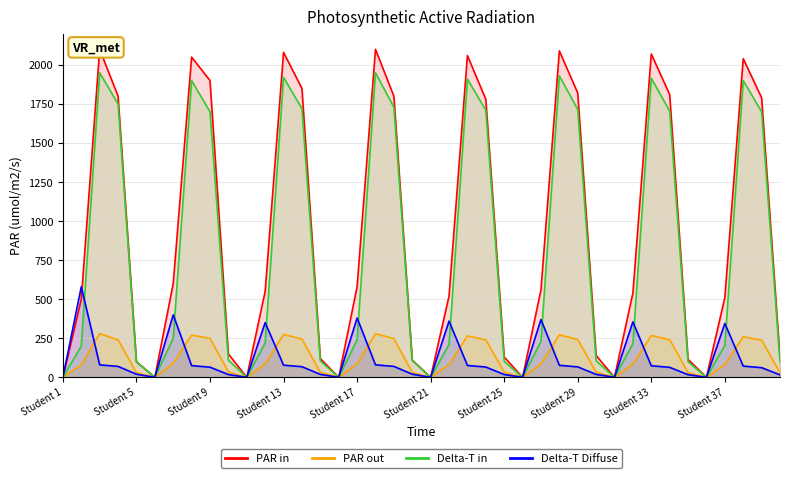

What is the greatest value displayed?

2100